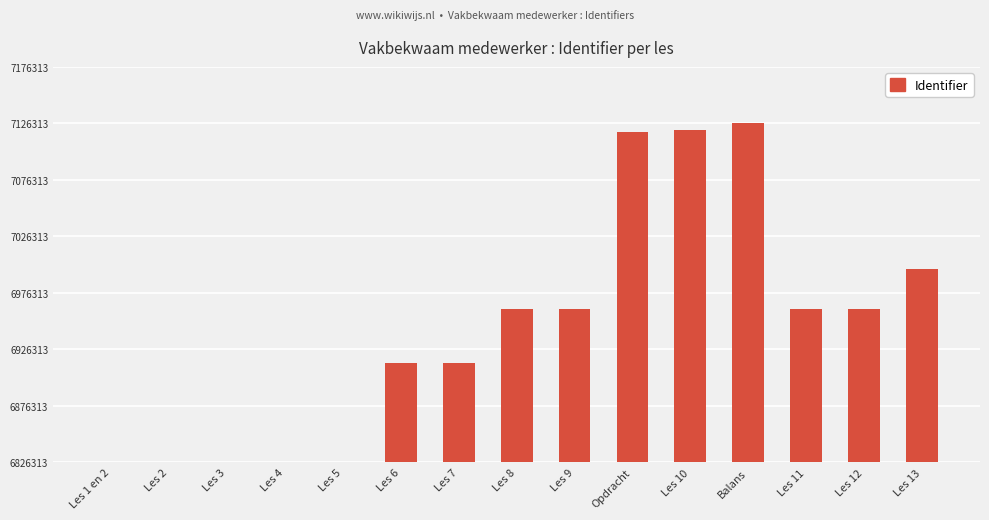

Which category has the lowest value across all series?

Les 1 en 2